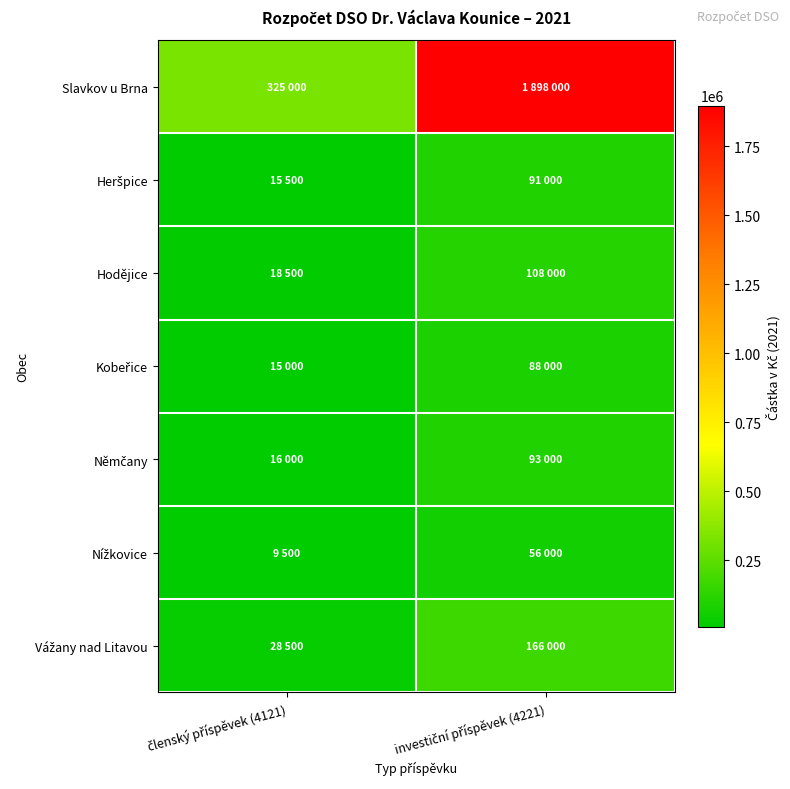

Between investiční příspěvek (4221) and členský příspěvek (4121), which is larger?

investiční příspěvek (4221)